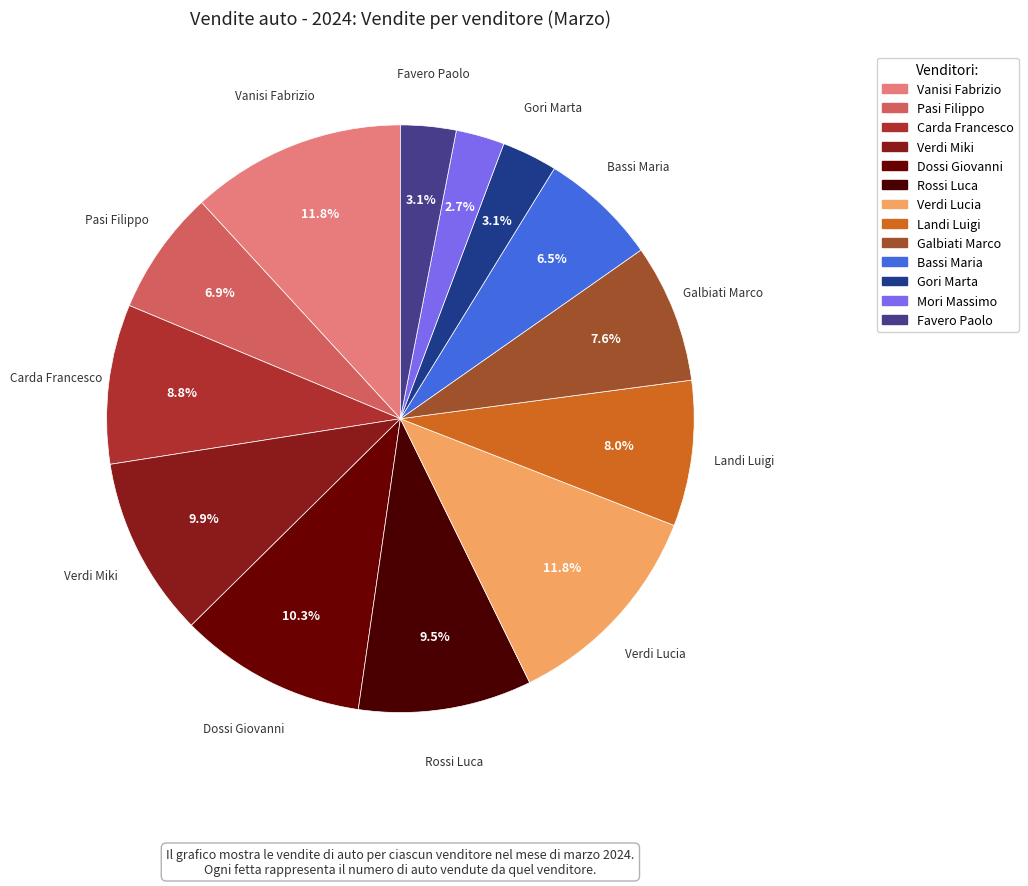

What percentage is the Gori Marta slice, to the nearest percent?

3%